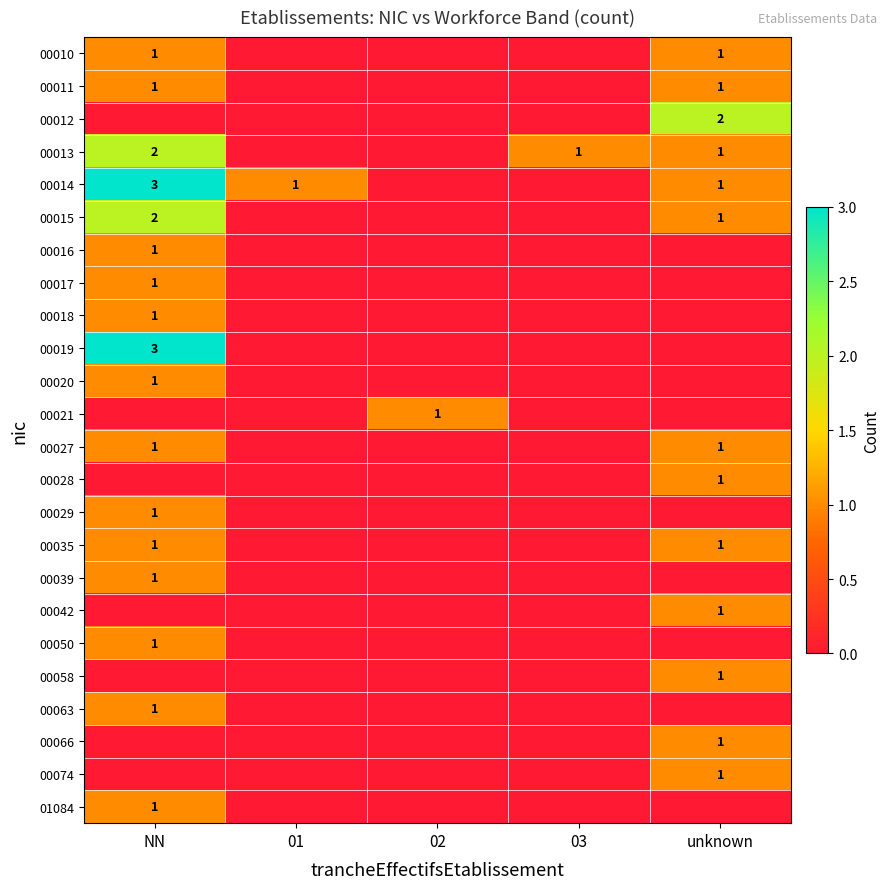

Is it true that 00011 equals 1 at unknown?

True